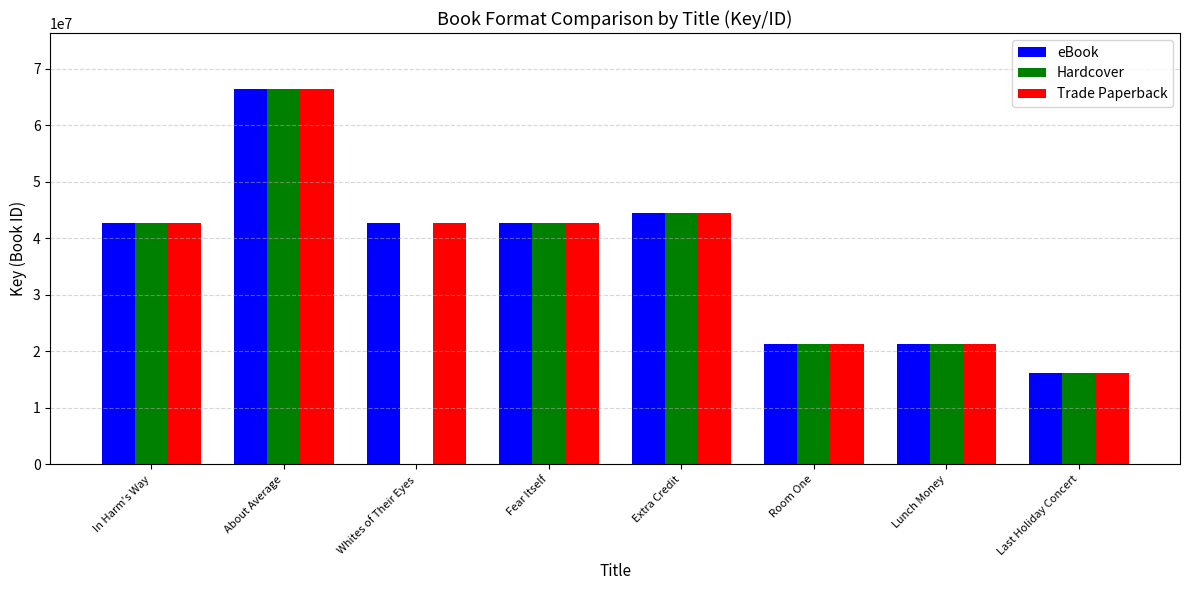

What is the sum of all eBook values?

297852540